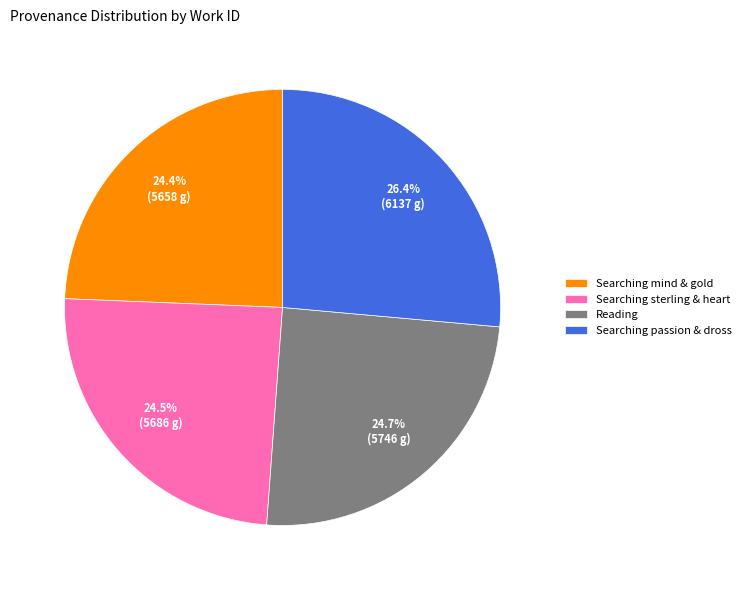

What portion of the pie excludes Reading?

75.3%